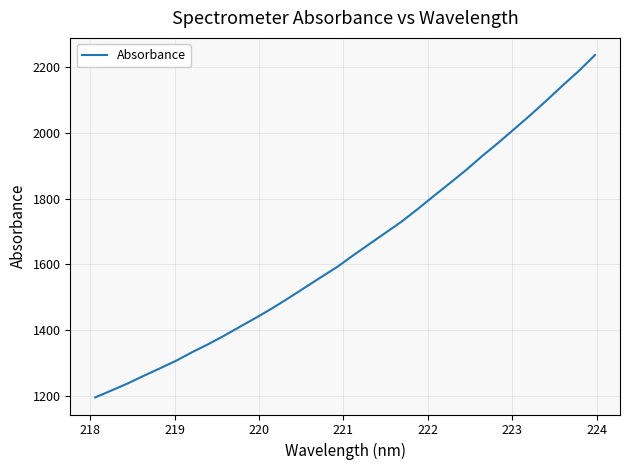

What is the maximum value shown in the chart?

2236.1